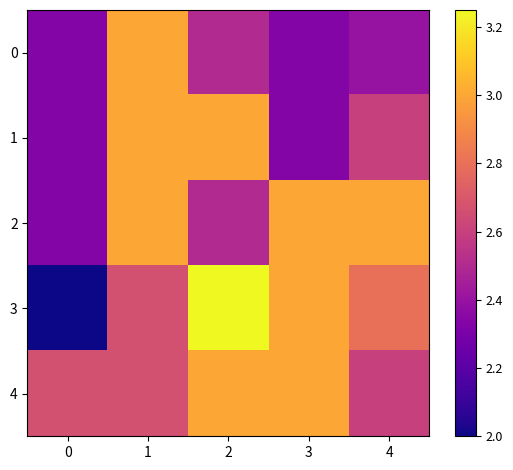

What is the total value across all series at 4?

13.4